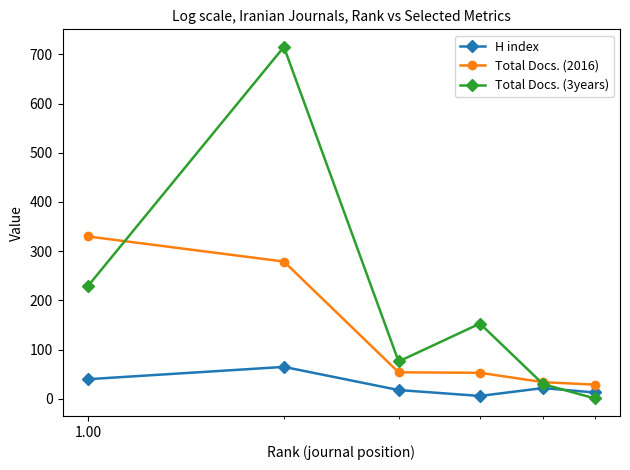

How many data points does each series have?

6